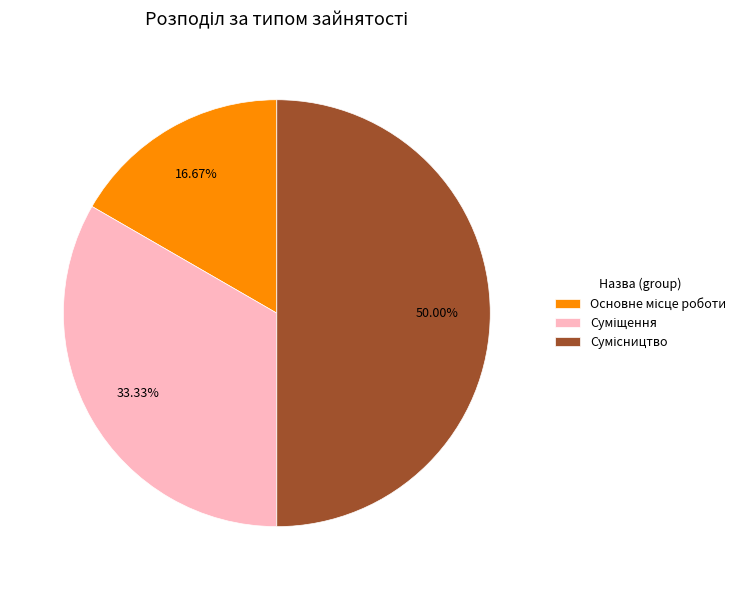

To the nearest percent, what is the difference between the largest and smallest slice percentages?

33%